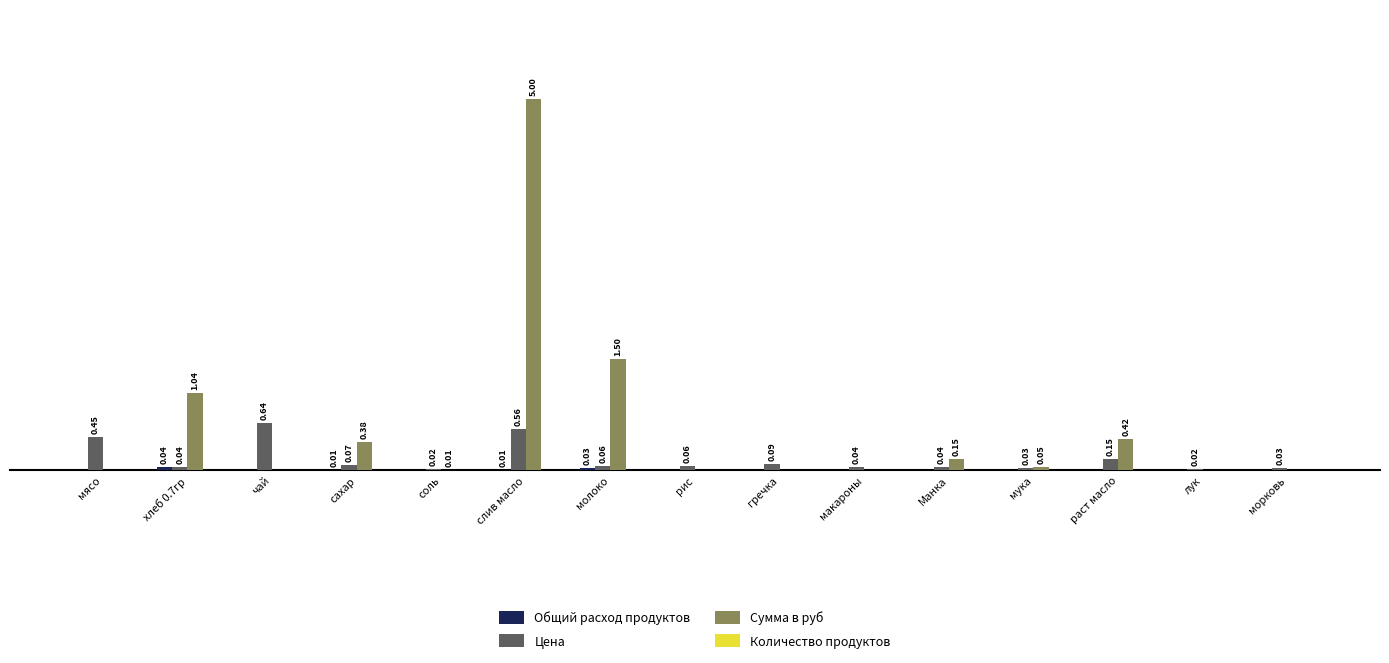

Which series has the largest total across all categories?

Сумма в руб